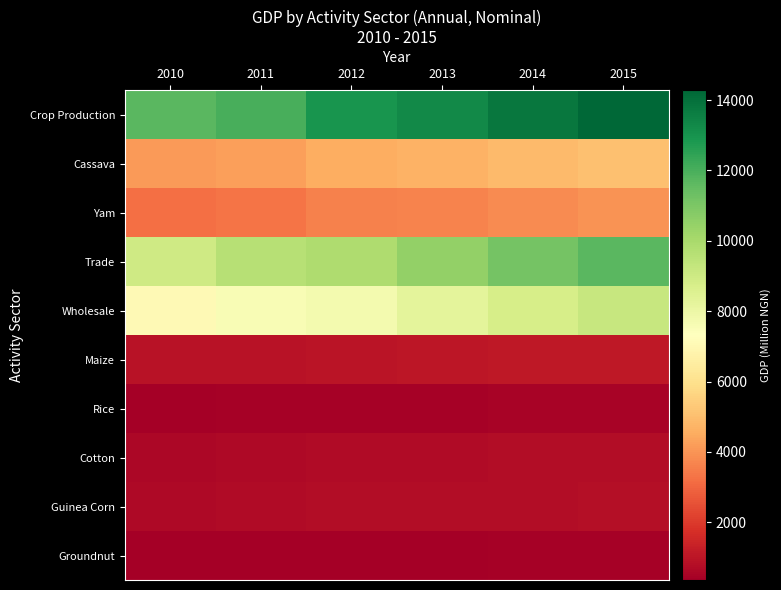

What is the smallest value displayed?

360.0